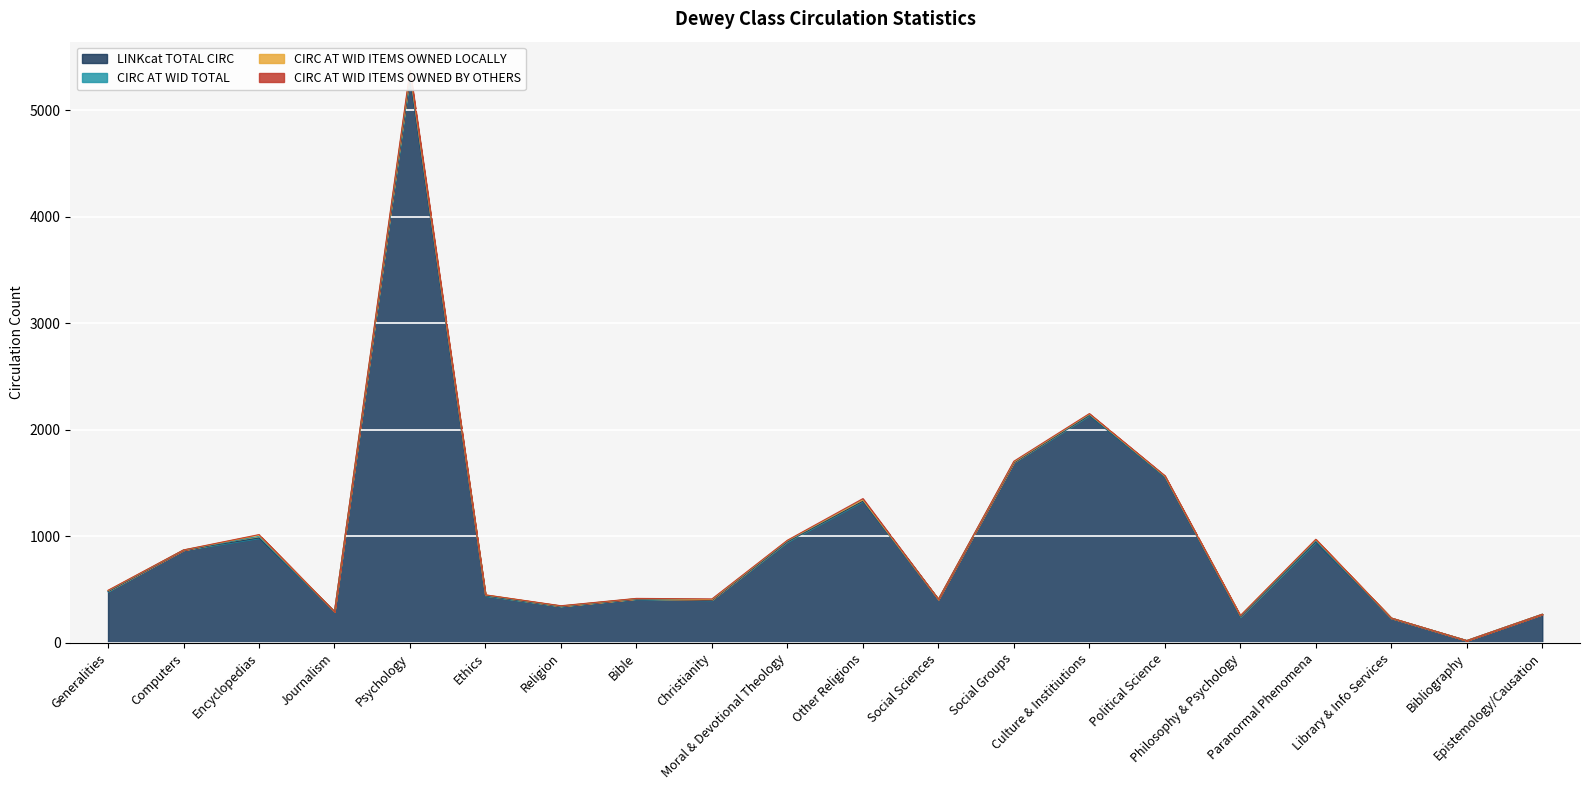

True or false: CIRC AT WID ITEMS OWNED BY OTHERS and LINKcat TOTAL CIRC intersect in this chart.

False